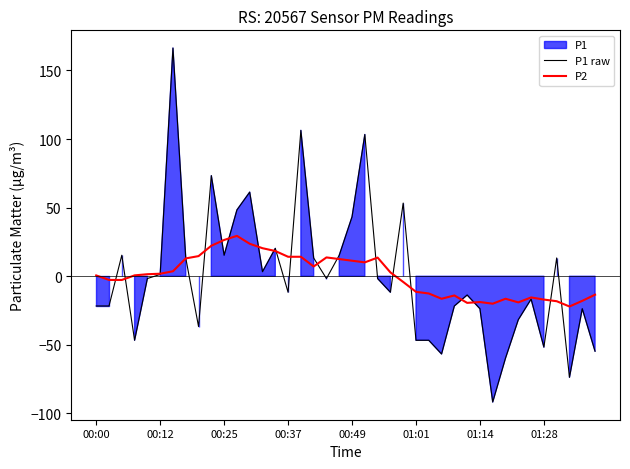

The value of P1 raw at 00:25 is 15.4. True or false?

True